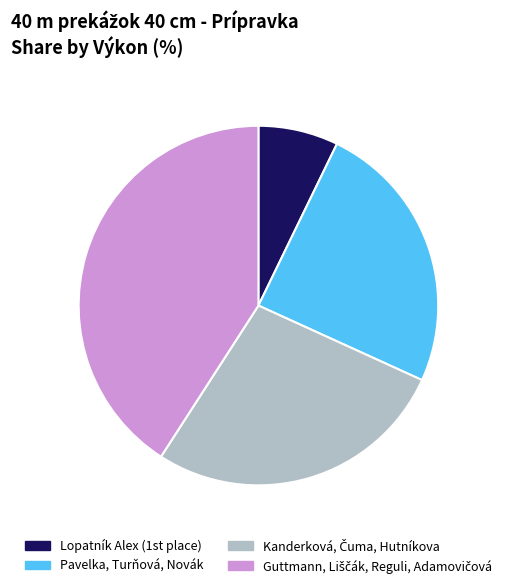

Does any single category account for the majority?

No